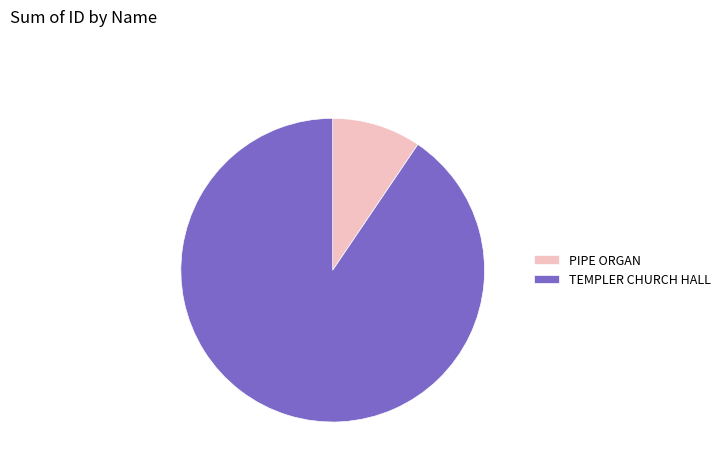

What is the ratio of the value at PIPE ORGAN to the value at TEMPLER CHURCH HALL?

0.1